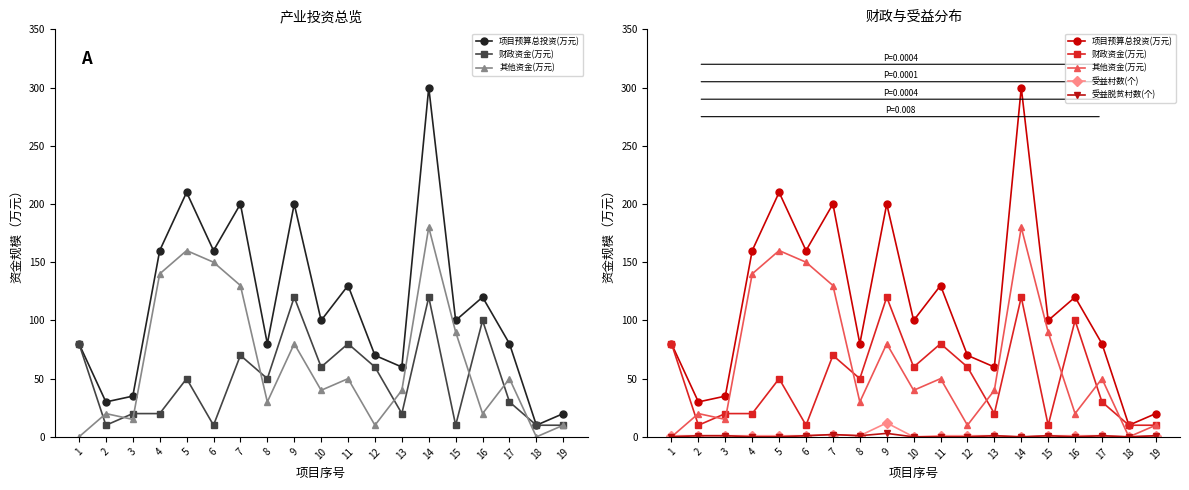

What is the spread (max minus min) of values at 14?

300